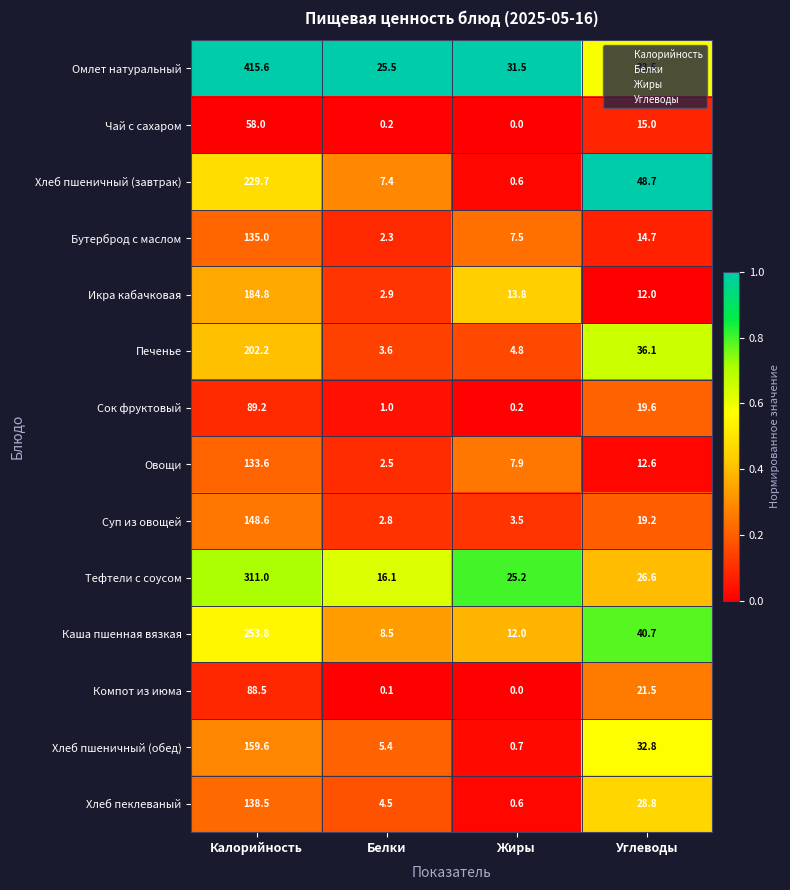

Is the value of Бутерброд с маслом at Углеводы greater than the value of Чай с сахаром at Углеводы?

No